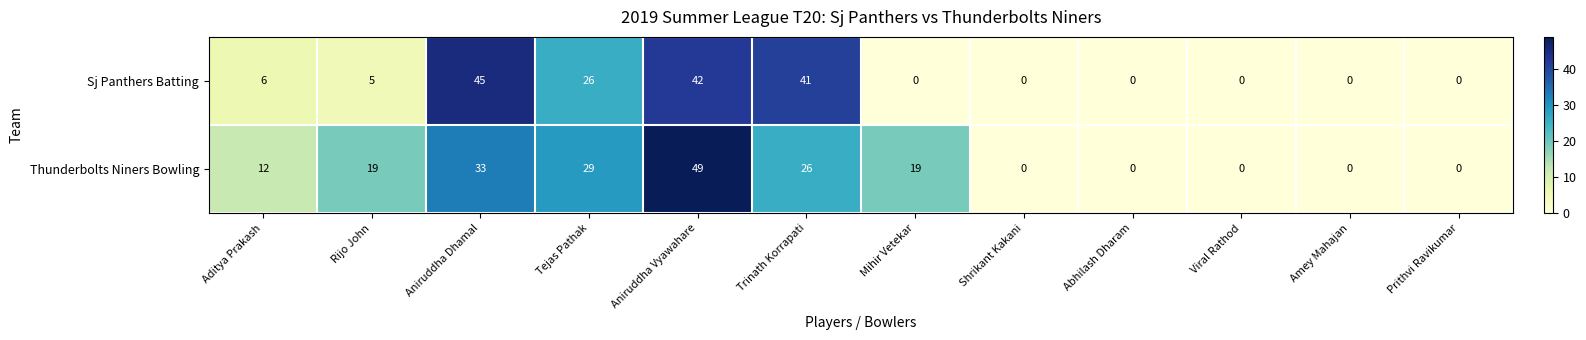

What is the difference between the maximum and minimum values in the Thunderbolts Niners Bowling series?

49